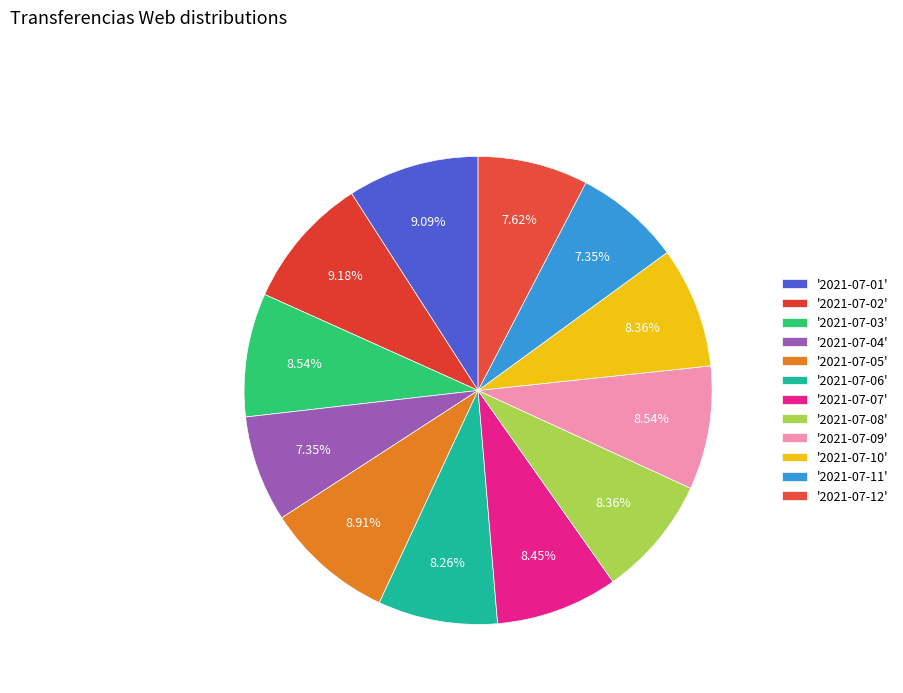

Rank the categories by value from lowest to highest.

2021-07-04, 2021-07-11, 2021-07-12, 2021-07-06, 2021-07-08, 2021-07-10, 2021-07-07, 2021-07-03, 2021-07-09, 2021-07-05, 2021-07-01, 2021-07-02